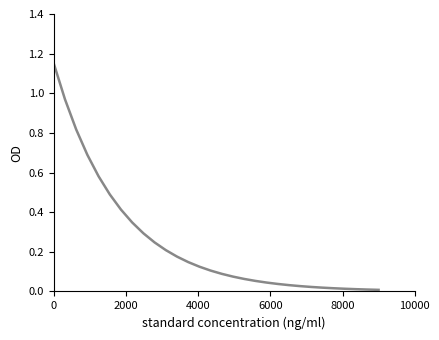

True or false: there are more than 0 points higher than both neighbors.

False